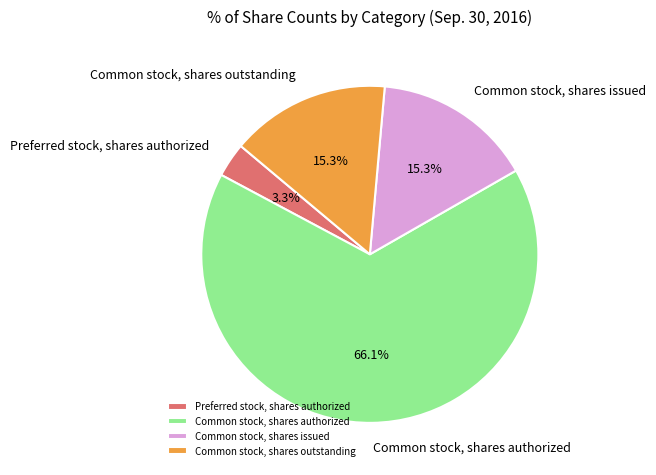

Combined, do Common stock, shares authorized and Common stock, shares outstanding account for over 50%?

Yes